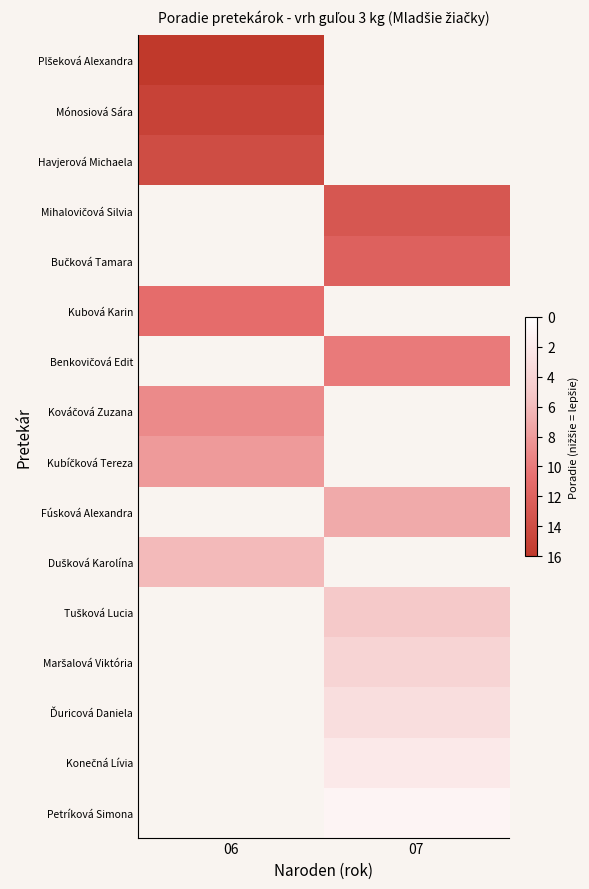

At which label does Tušková Lucia reach its peak?

06